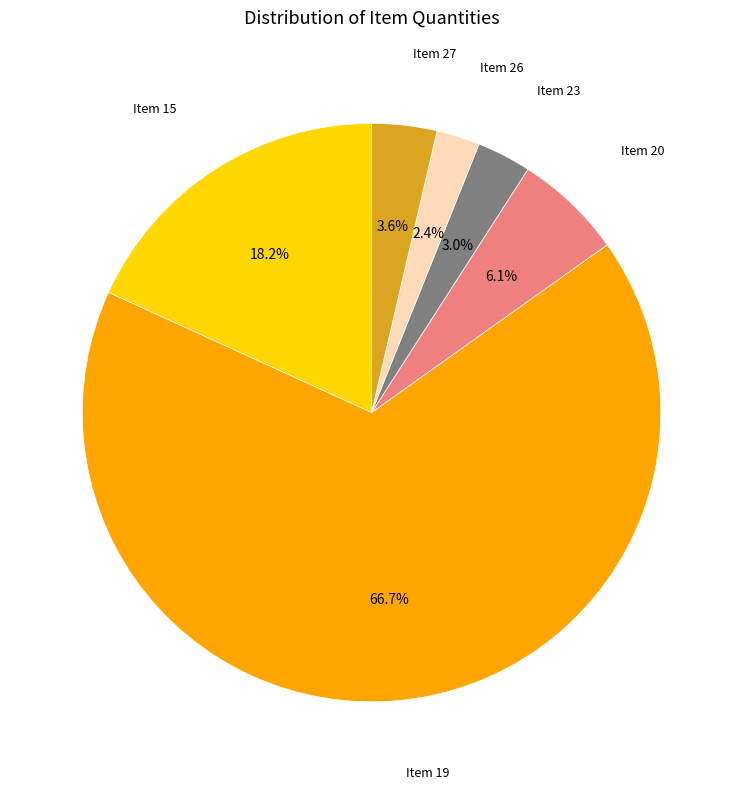

Is there a majority slice in this chart?

Yes